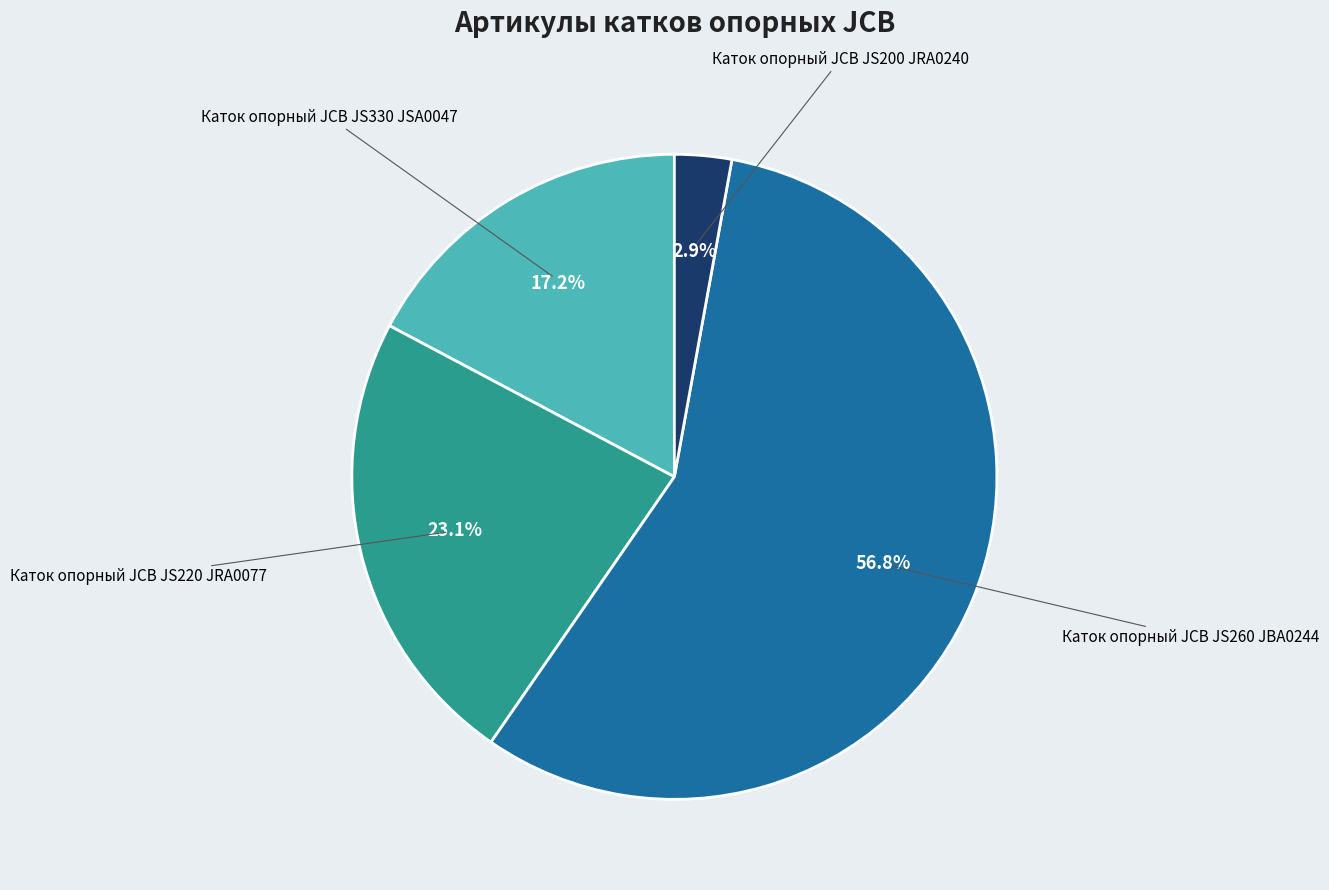

Is there any slice that represents more than half of the pie?

Yes